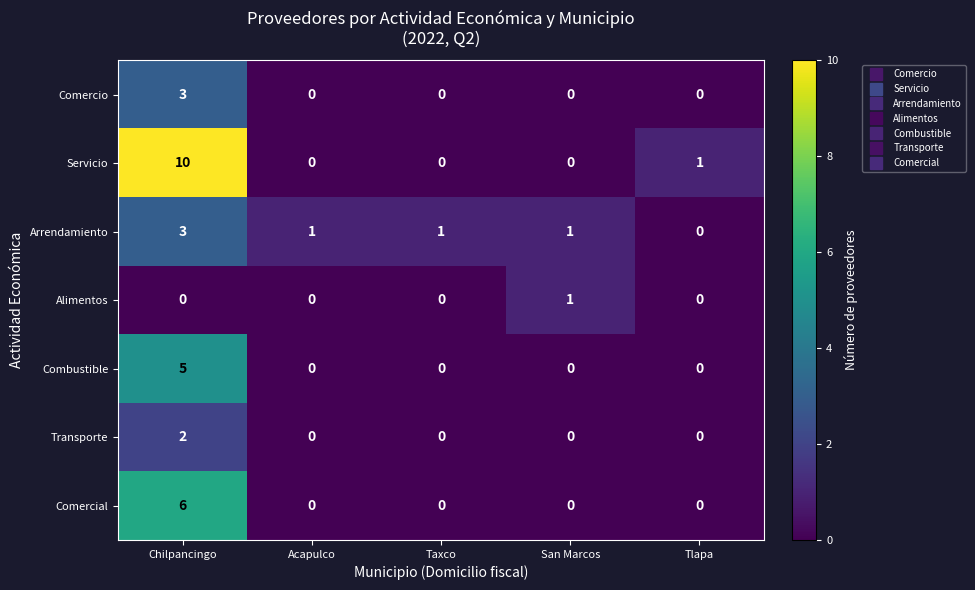

At which category does the chart reach its peak across all series?

Chilpancingo